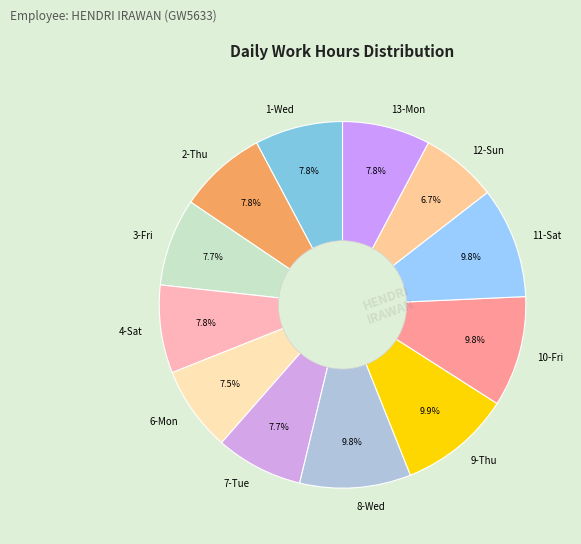

Which slice is the smallest?

12-Sun